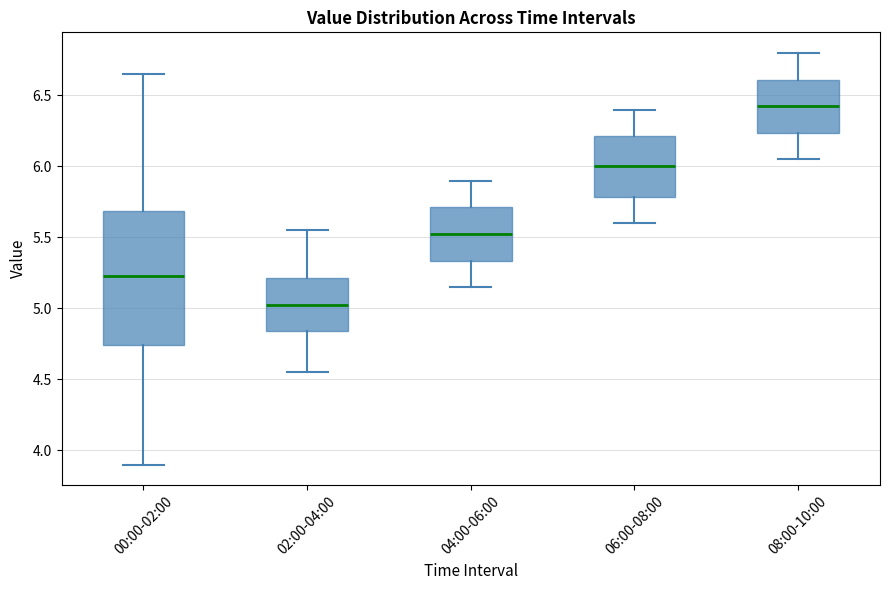

Reading left to right, transcribe this box plot: for each box, give where its median line is, the range the box spans, and where its two whiskers end, as read against the y-axis. The values are not printed on the chart, so give them approximately, as read against the axis.

00:00-02:00: median 5.25, box 4.75 to 5.70, whiskers 3.90 to 6.65
02:00-04:00: median 5.05, box 4.85 to 5.20, whiskers 4.55 to 5.55
04:00-06:00: median 5.55, box 5.35 to 5.70, whiskers 5.15 to 5.90
06:00-08:00: median 6.00, box 5.80 to 6.20, whiskers 5.60 to 6.40
08:00-10:00: median 6.45, box 6.25 to 6.60, whiskers 6.05 to 6.80